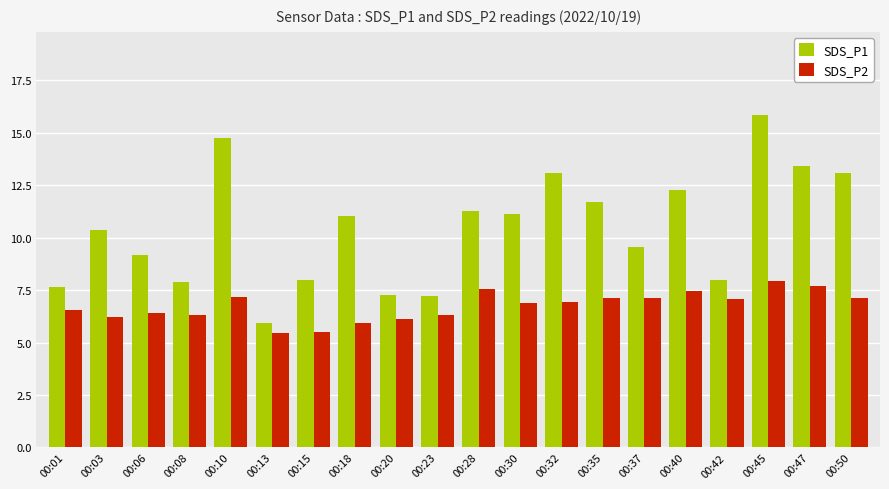

What is the value of the SDS_P2 bar at the 8th from the left?

5.9